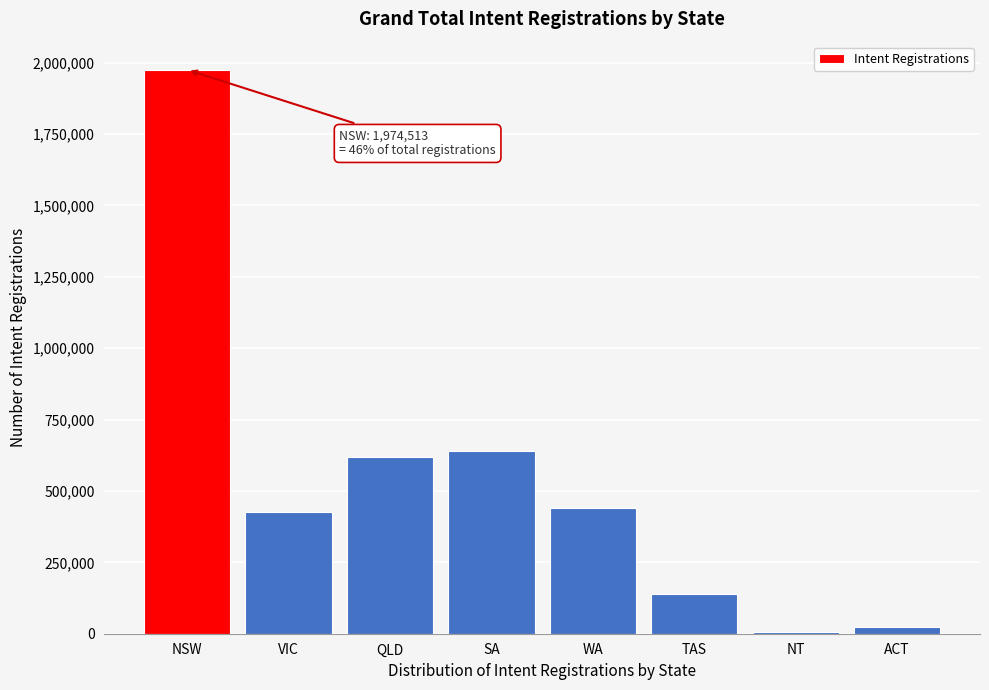

Reading left to right, what are all the values shown in this chart?

1974513	426701	617831	640173	440912	139475	7136	24751